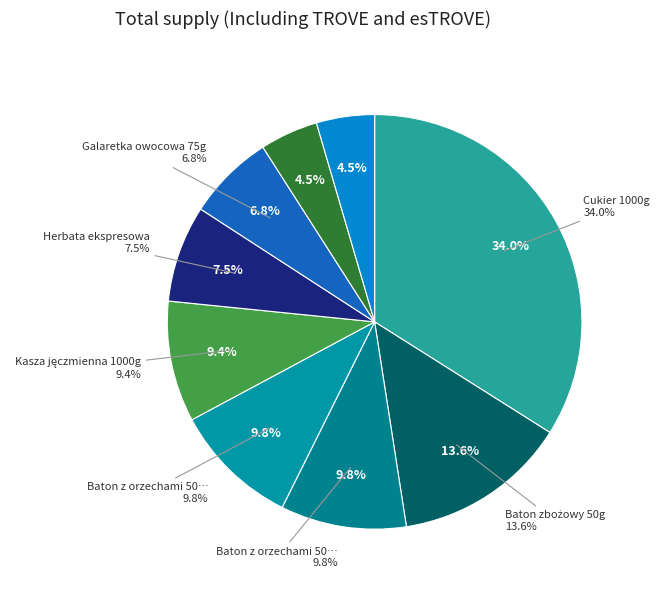

To the nearest percent, what is the difference between the largest and smallest slice percentages?

30%